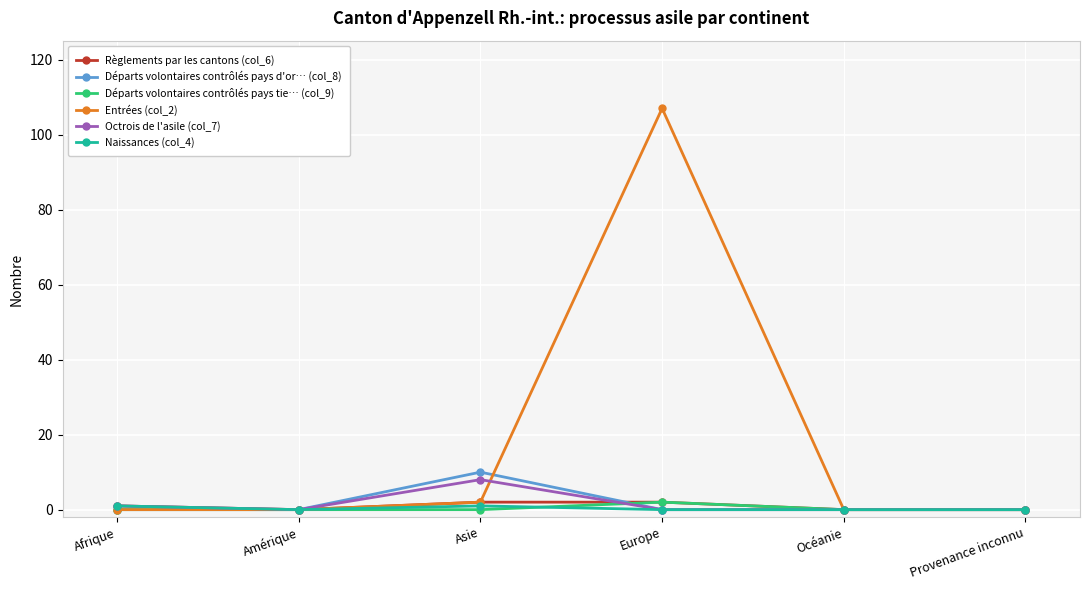

What position from the right is Amérique?

5